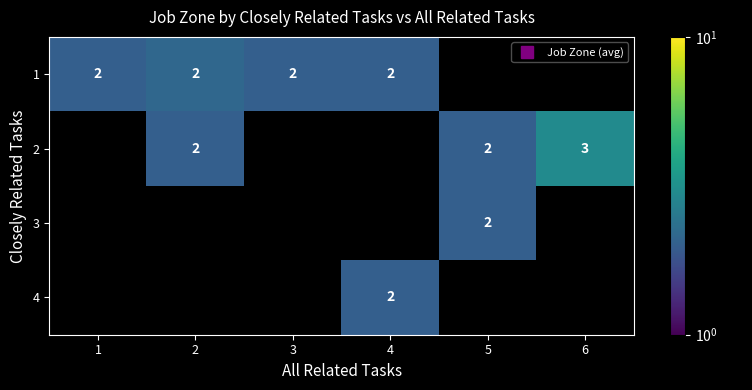

Count the number of data series in this chart.

4